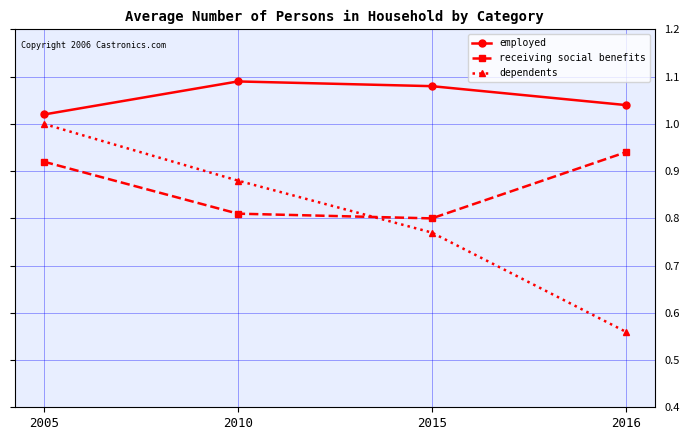

Is the value of employed at 2005 greater than the value of receiving social benefits at 2015?

Yes